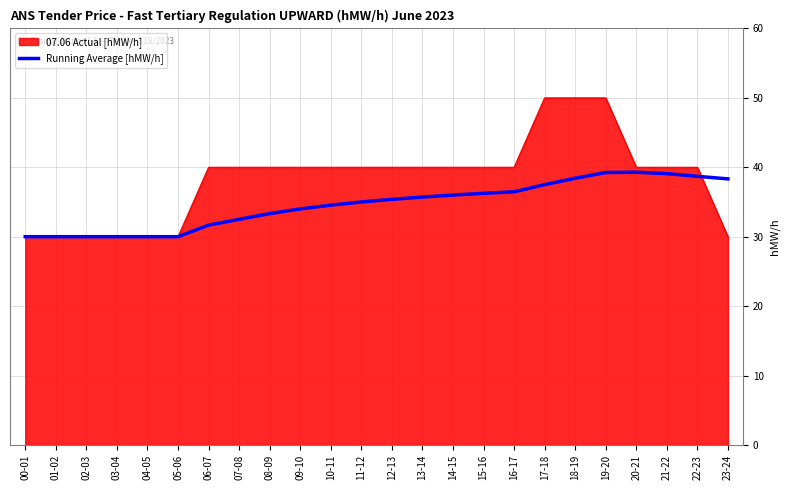

Rank the series at 18-19 from highest to lowest value.

07.06 Actual [hMW/h], Running Average [hMW/h]